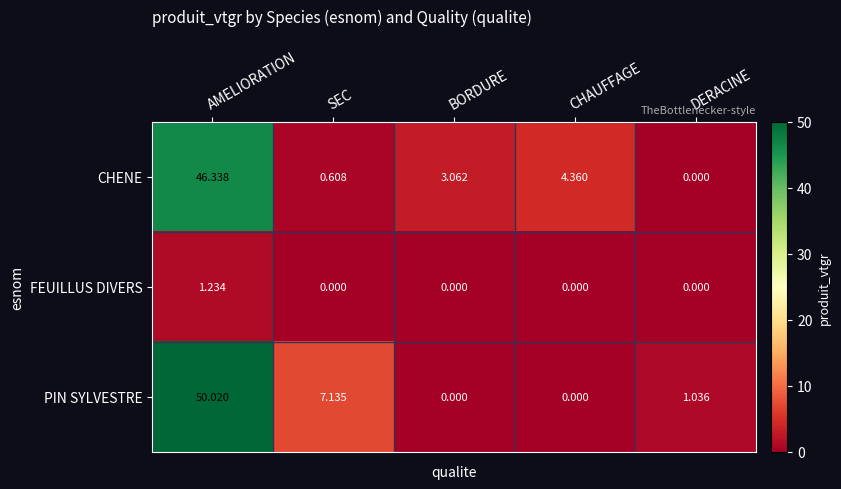

Which series changed the most between BORDURE and CHAUFFAGE?

CHENE